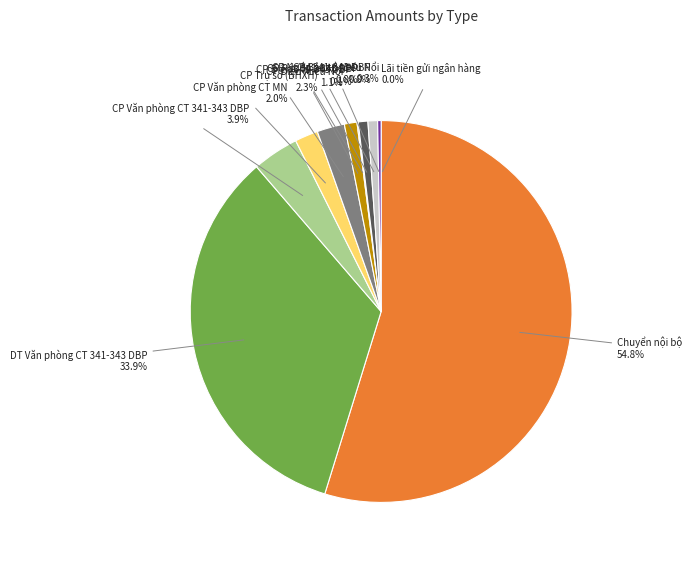

Is there any slice that represents more than half of the pie?

Yes